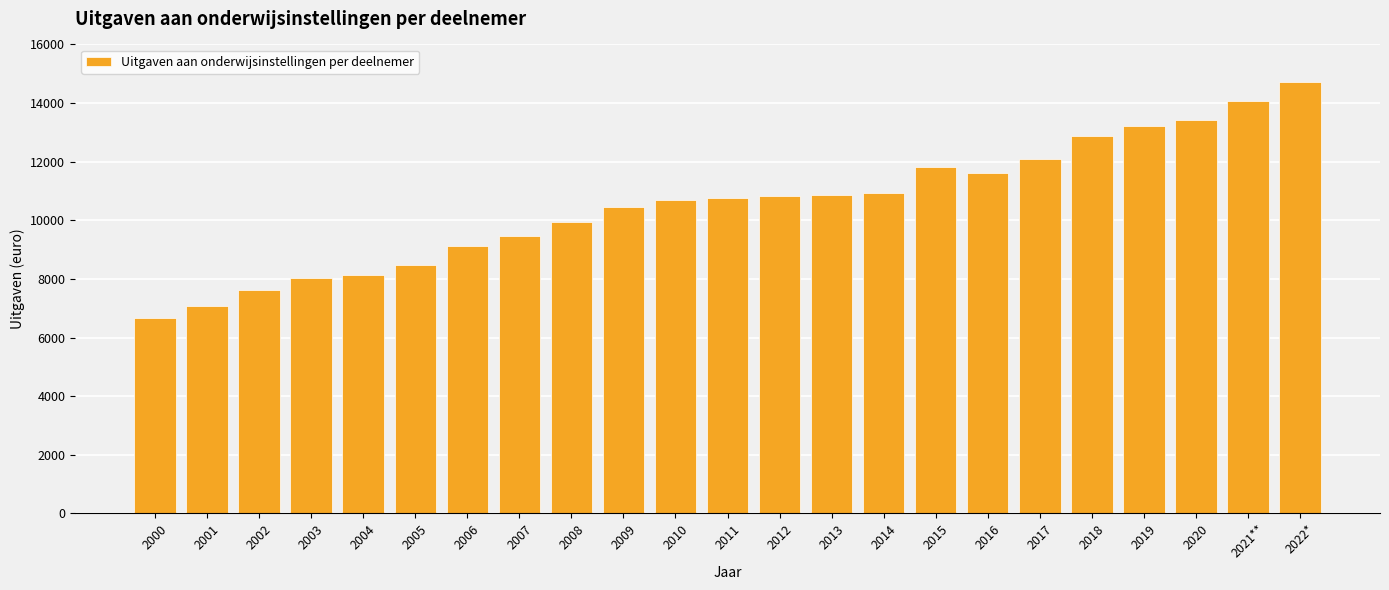

What is the label of the 8th bar from the right?

2015